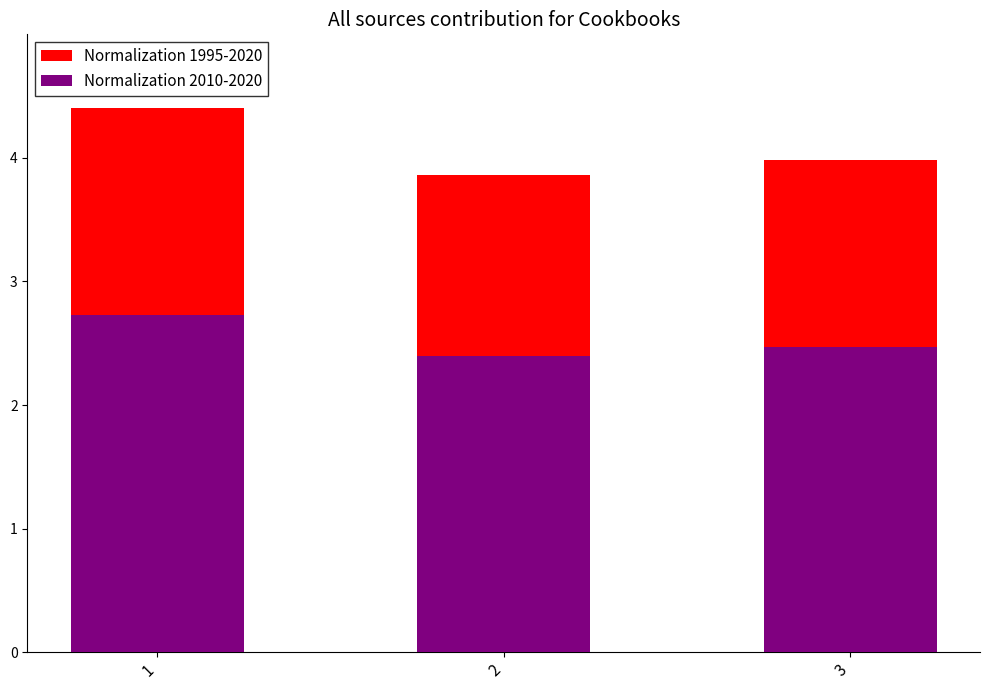

What are all the series names shown in the legend?

Normalization 1995-2020, Normalization 2010-2020